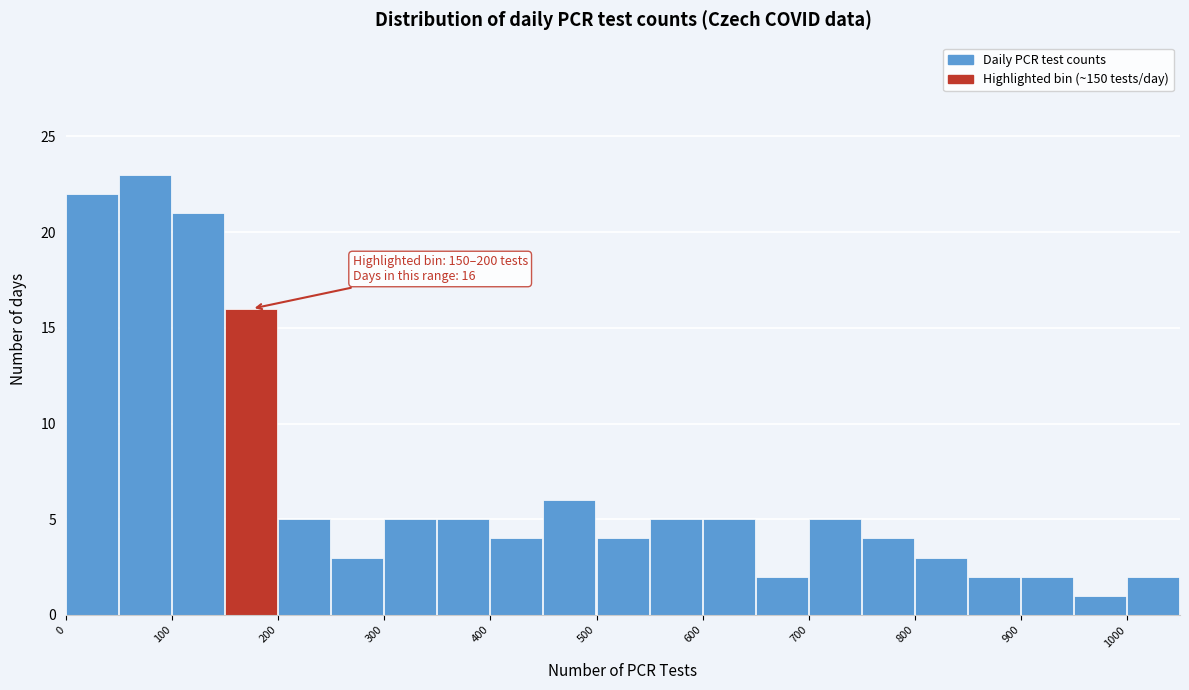

Over which range of the x-axis is the bar tallest?

50 to 100